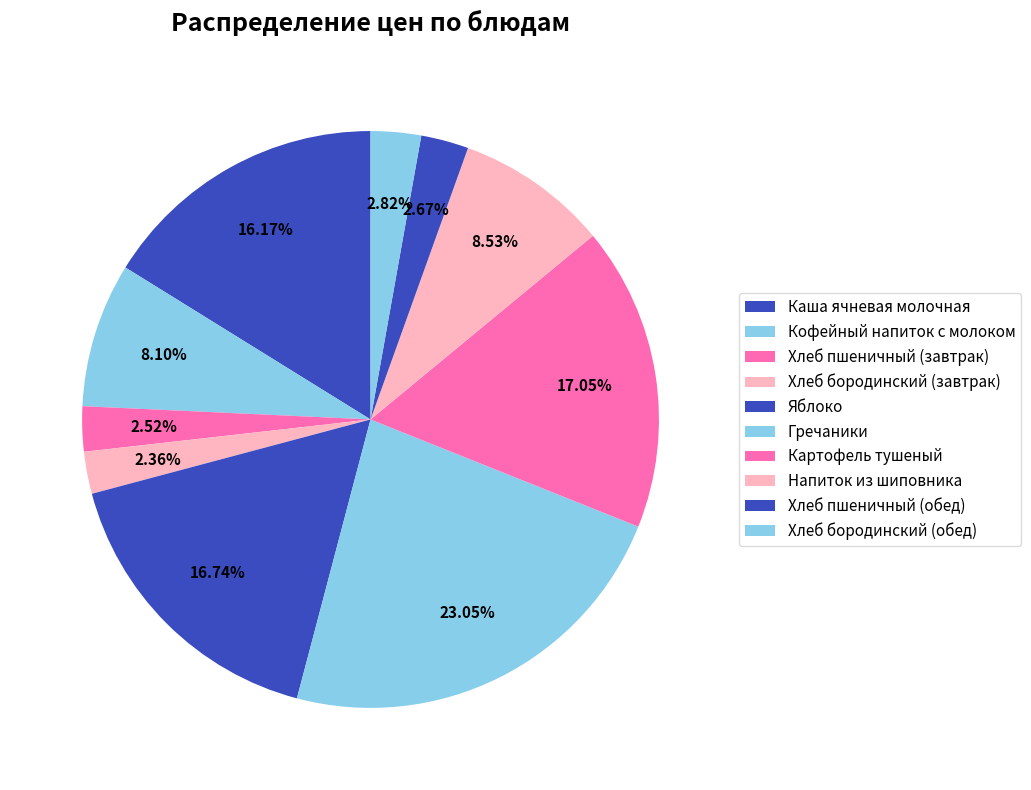

The Яблоко slice represents 17% of the pie. True or false?

True